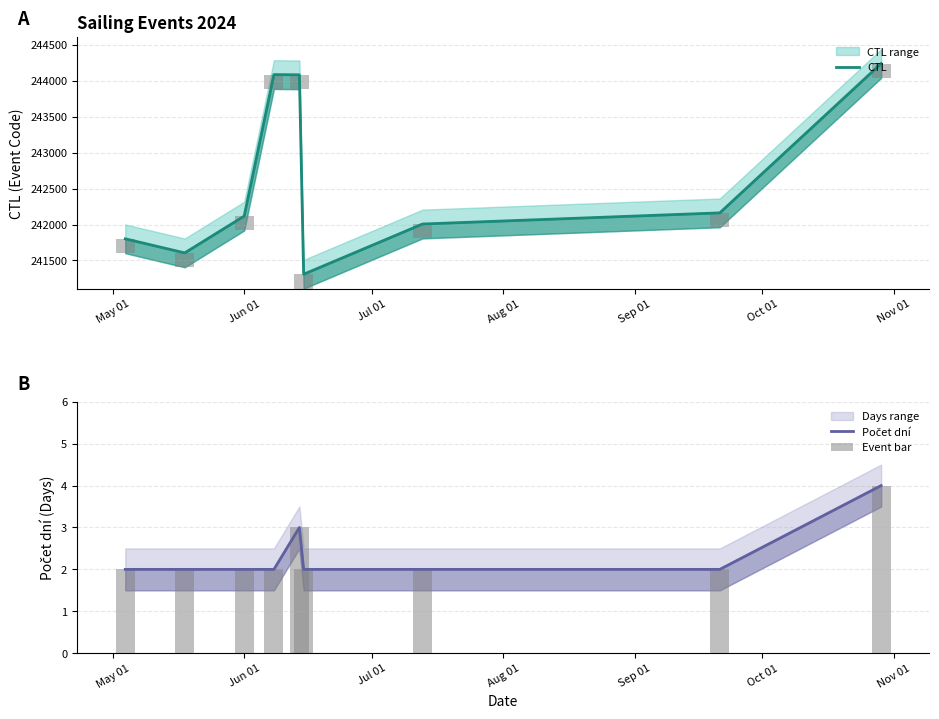

What is the greatest value displayed?

244240